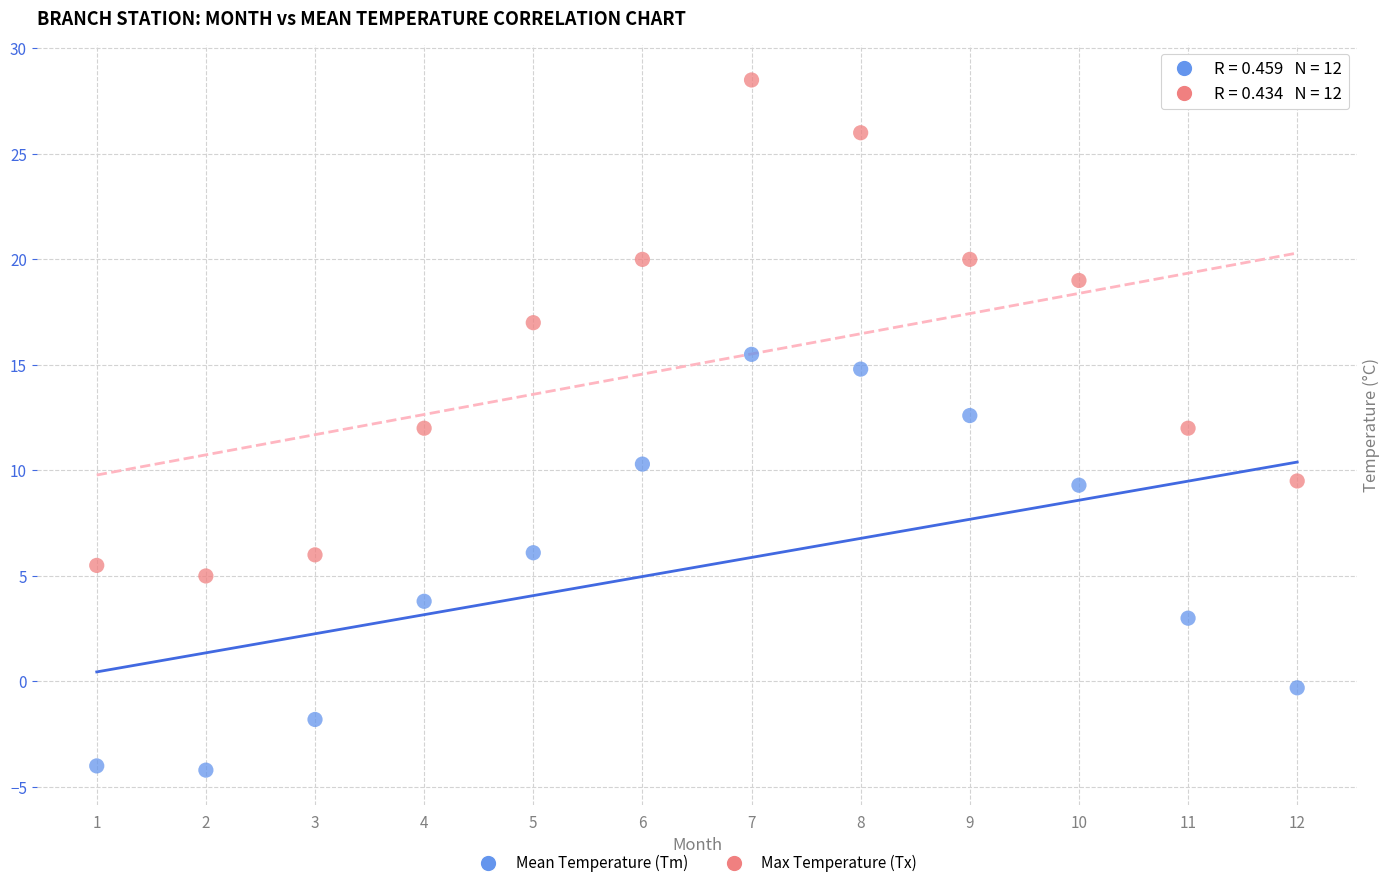

Which series reaches the maximum Y coordinate?

Max Temperature (Tx)